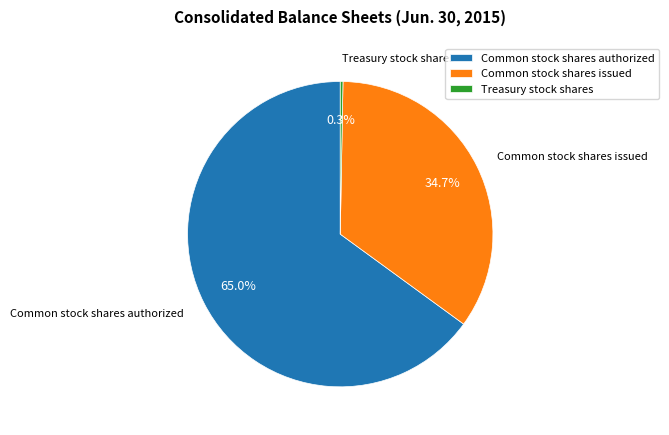

Which slice represents more than half of the pie?

Common stock shares authorized